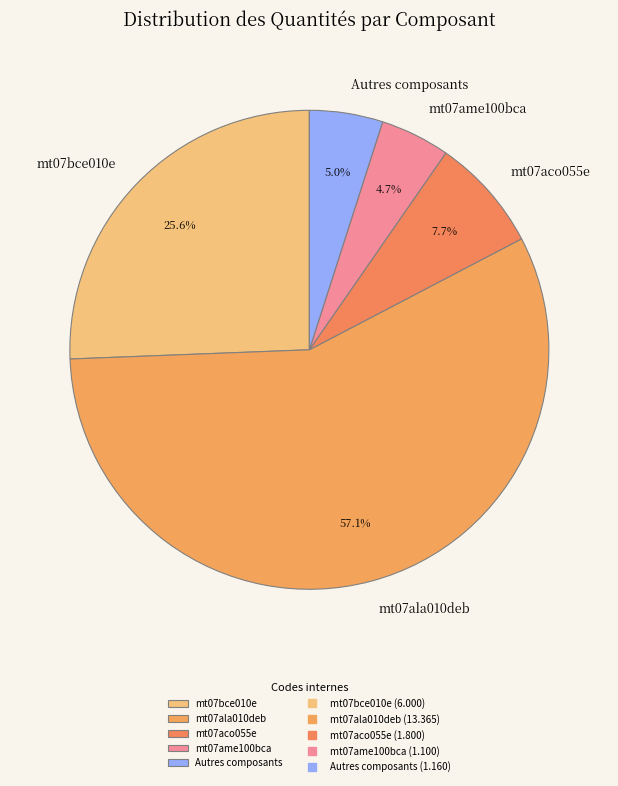

Which category has the biggest portion of the pie?

mt07ala010deb